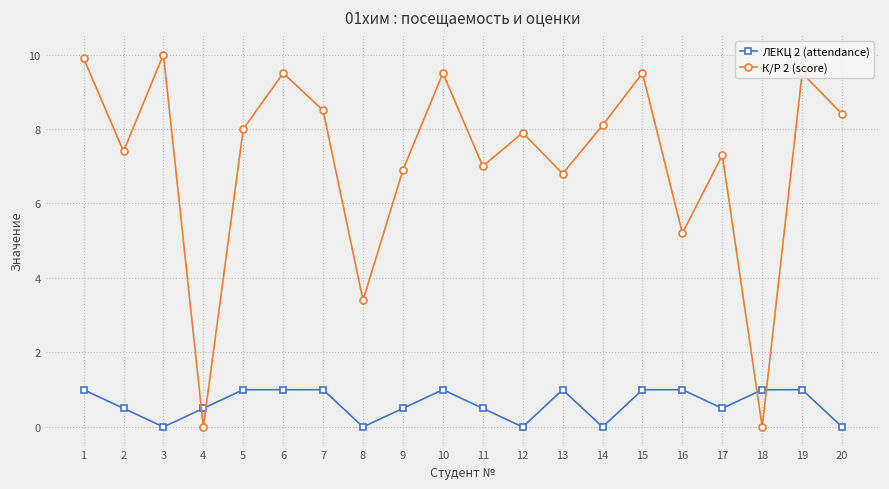

What is the value of the К/Р 2 (score) point at the 6th from the left?

9.5